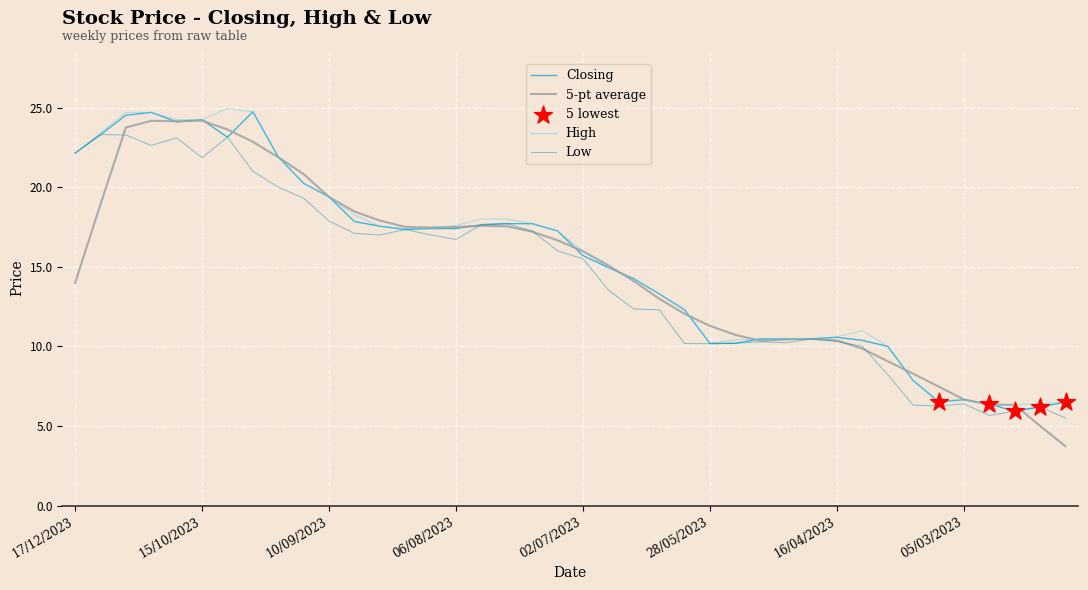

Which series has the largest range (max minus min)?

5-pt average